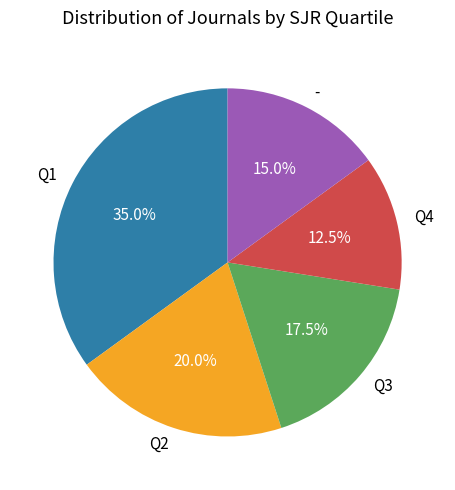

Which category has the biggest portion of the pie?

Q1